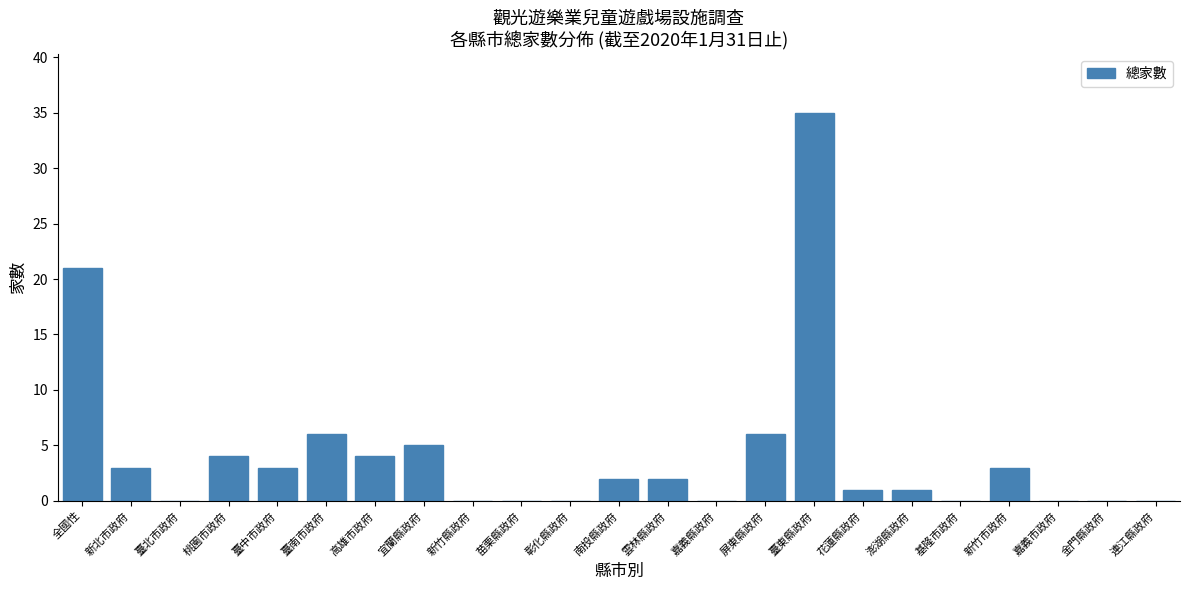

Reading right to left, what are all the values shown in this chart?

連江縣政府=0	金門縣政府=0	嘉義市政府=0	新竹市政府=3	基隆市政府=0	澎湖縣政府=1	花蓮縣政府=1	臺東縣政府=35	屏東縣政府=6	嘉義縣政府=0	雲林縣政府=2	南投縣政府=2	彰化縣政府=0	苗栗縣政府=0	新竹縣政府=0	宜蘭縣政府=5	高雄市政府=4	臺南市政府=6	臺中市政府=3	桃園市政府=4	臺北市政府=0	新北市政府=3	全國性=21